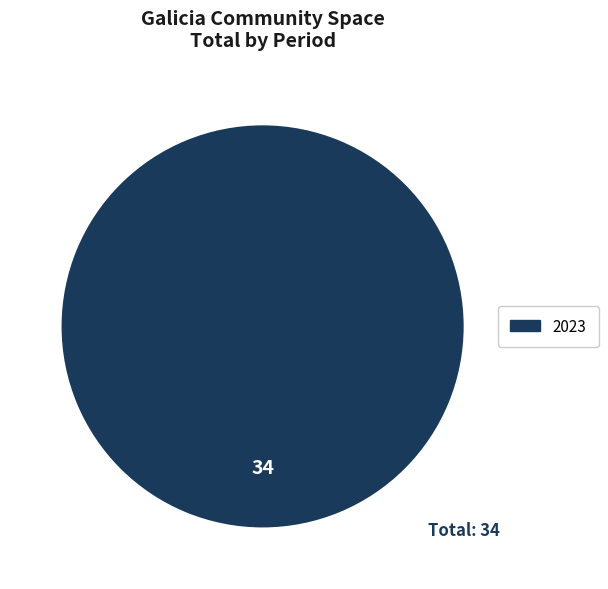

Count the number of slices in the pie.

1